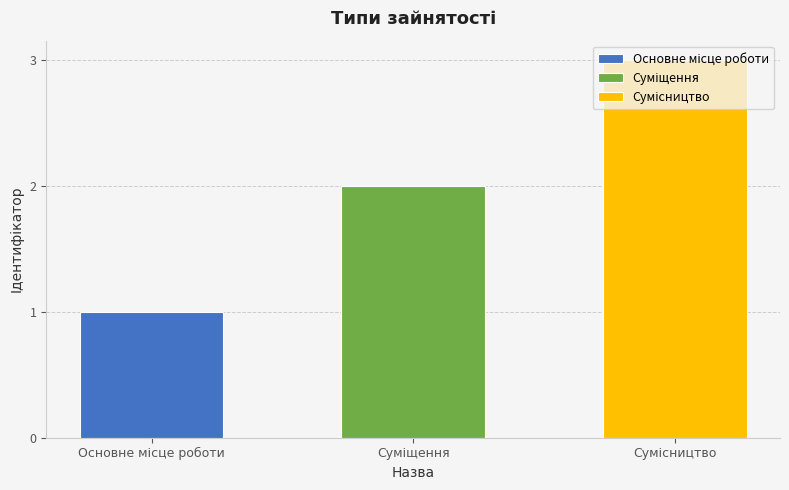

What is the difference between the maximum and second lowest values?

1